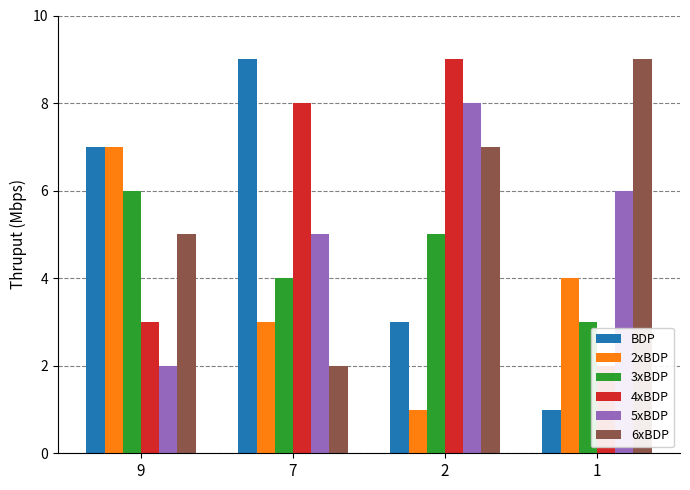

Which label corresponds to the largest value in the chart?

7